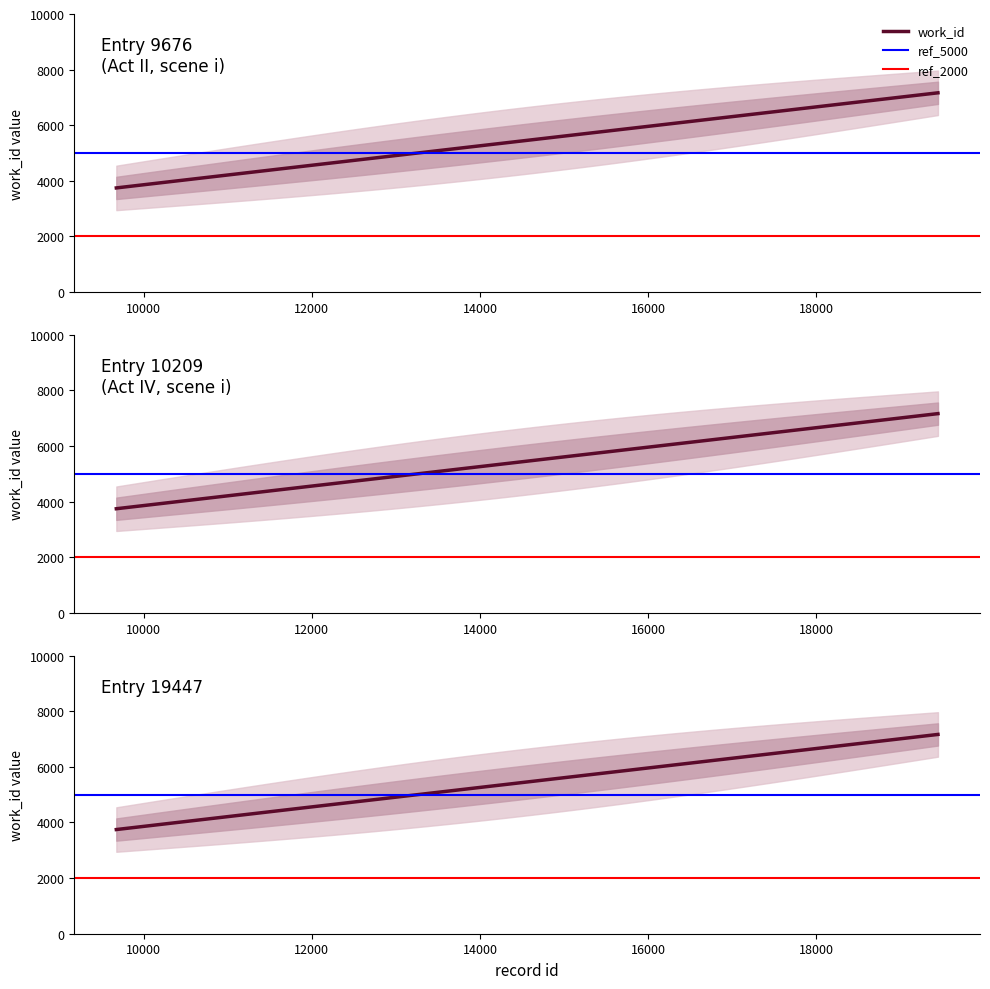

Is this an area chart (filled region under the line)?

No